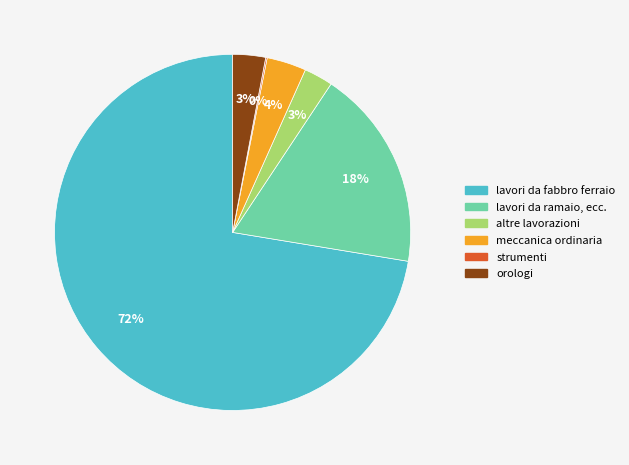

To the nearest percent, what is the combined percentage of altre lavorazioni and lavori da ramaio, ecc.?

21%